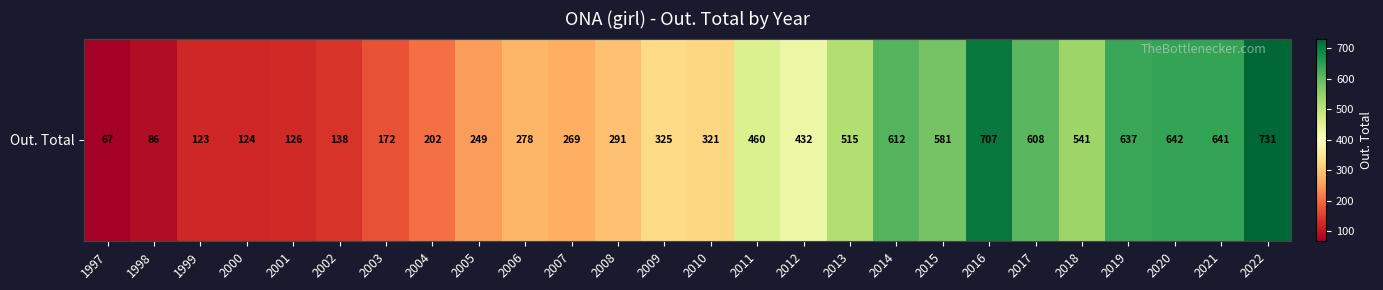

What is the change in value from 2008 to 2022?

+440